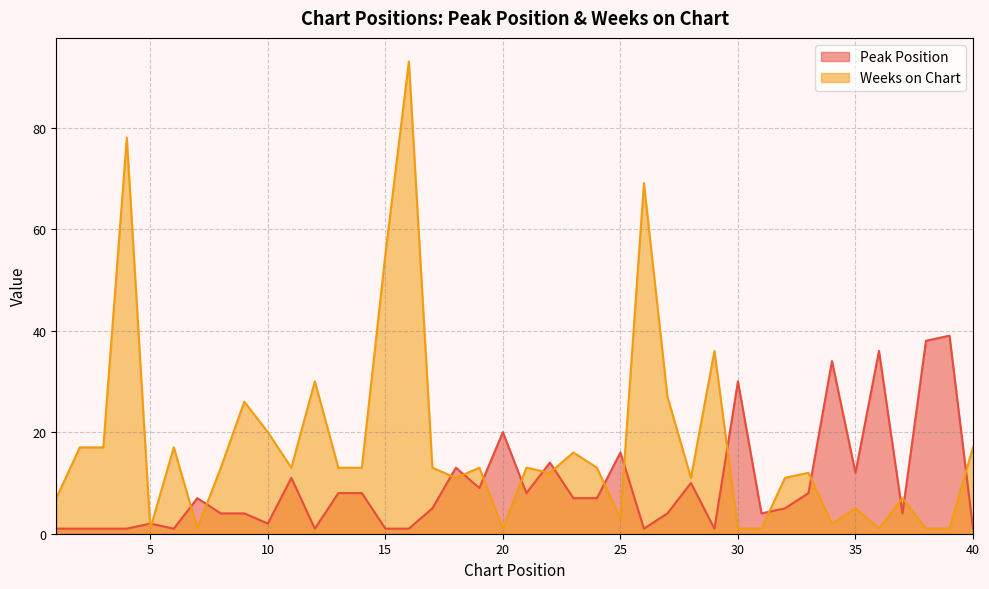

Where does the Peak Position series first go above 7?

11